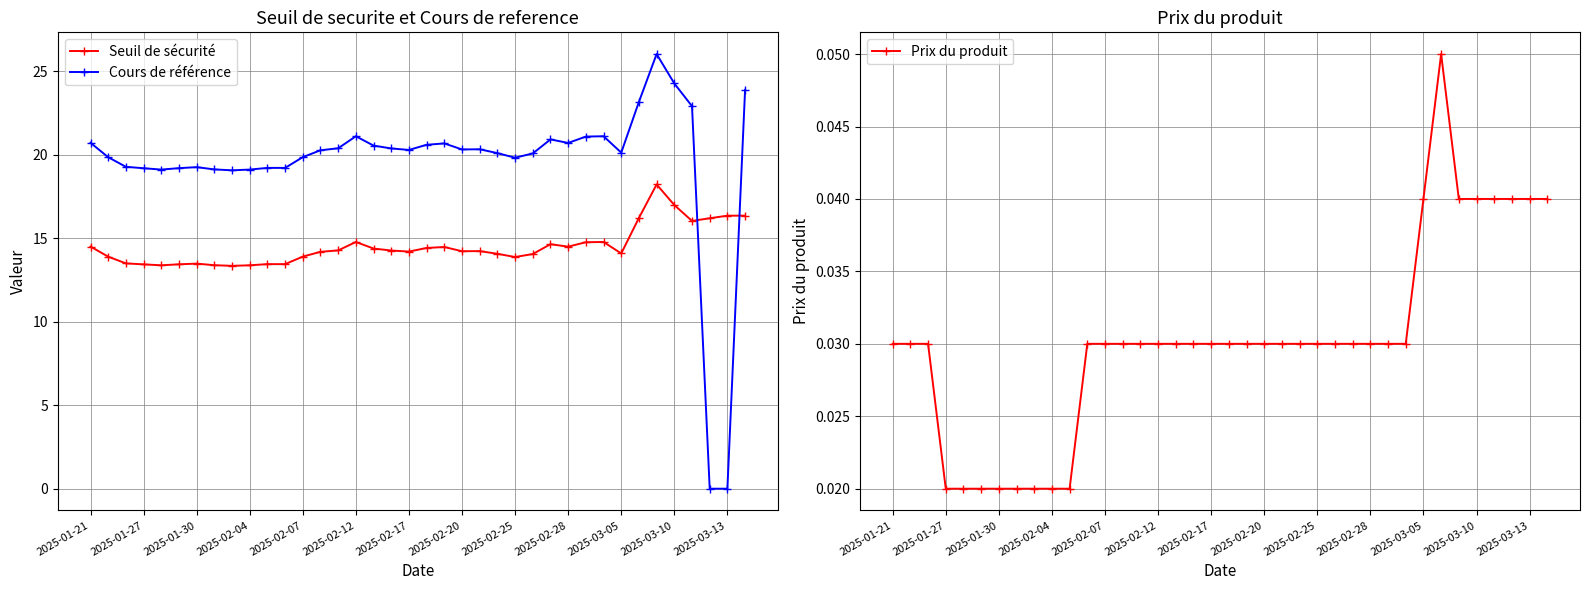

At how many categories does at least one series exceed 0?

38